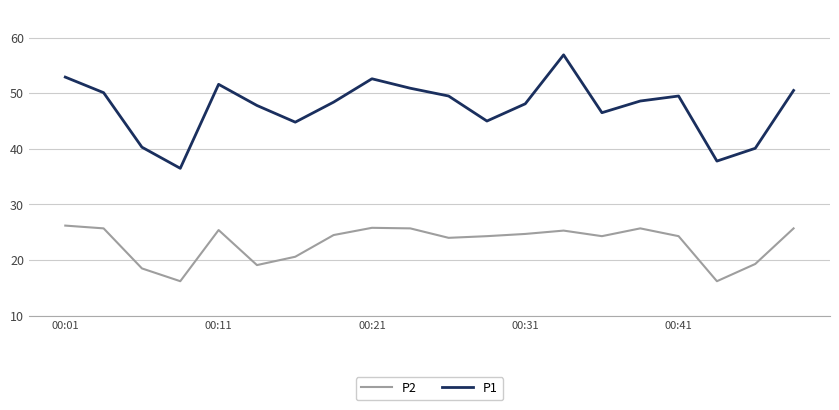

What is the difference between the maximum and minimum values in the P2 series?

10.0